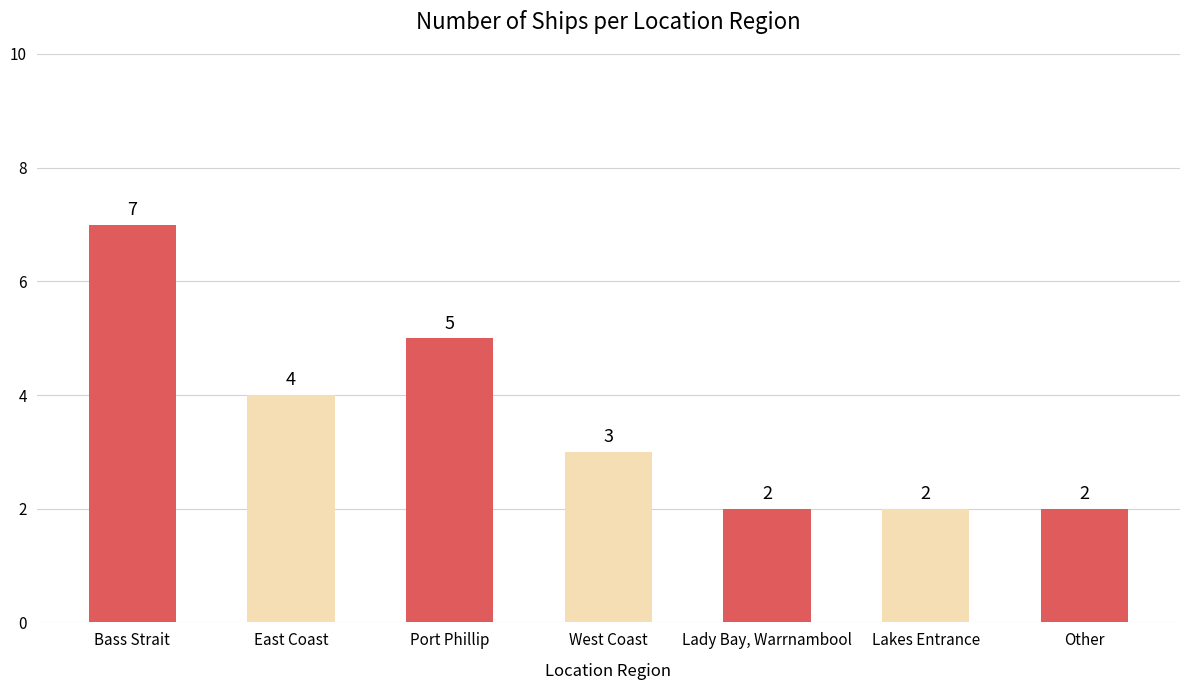

What is the minimum value shown in the chart?

2